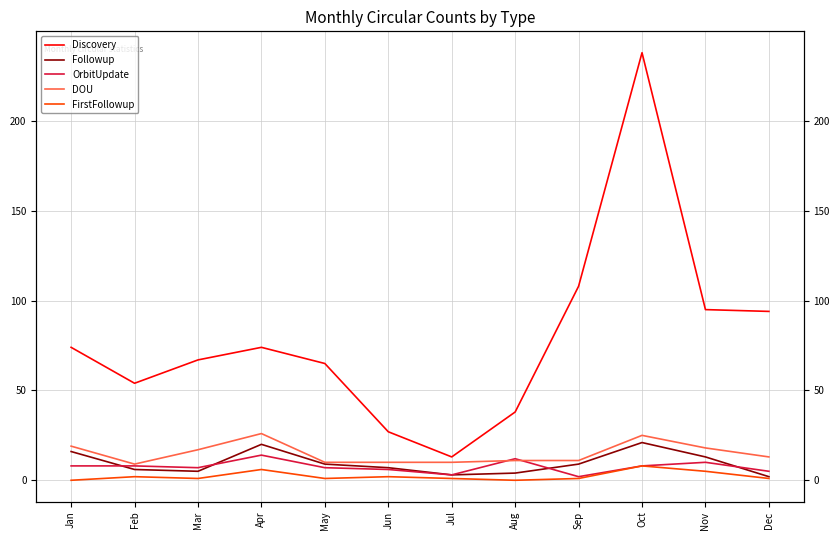

What is the value of the Discovery point at the 5th from the left?

65